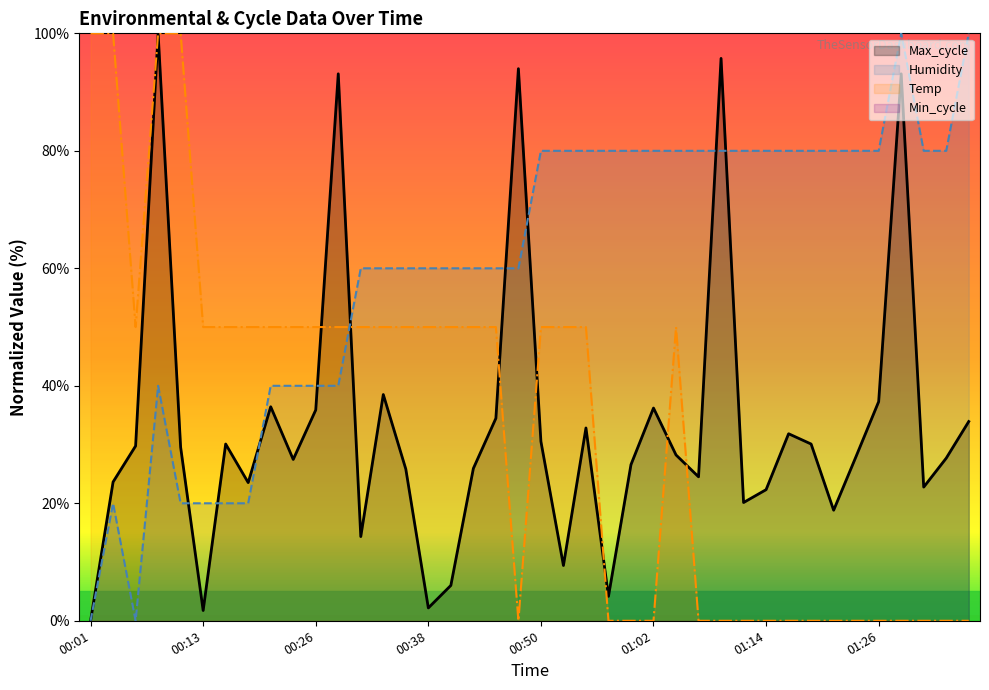

After their last crossing, which series has the higher values: Max_cycle or Temp?

Max_cycle